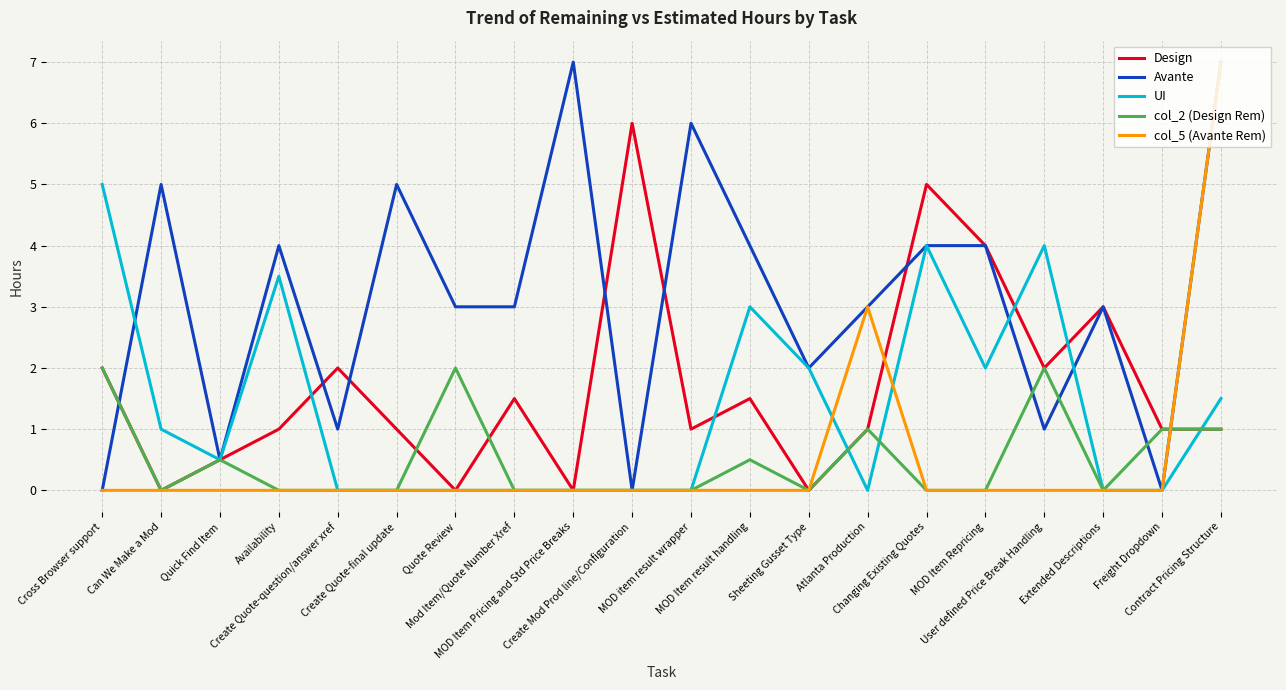

What value does the Avante series have at User defined Price Break Handling?

1.0